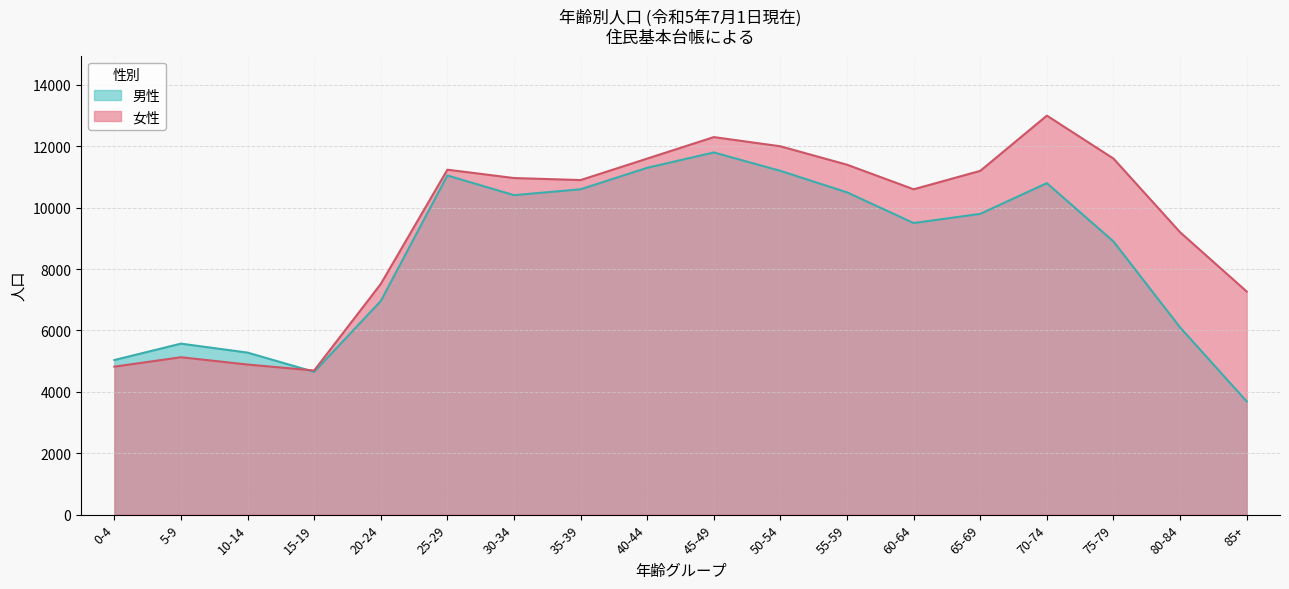

Count the number of categories in the chart.

18